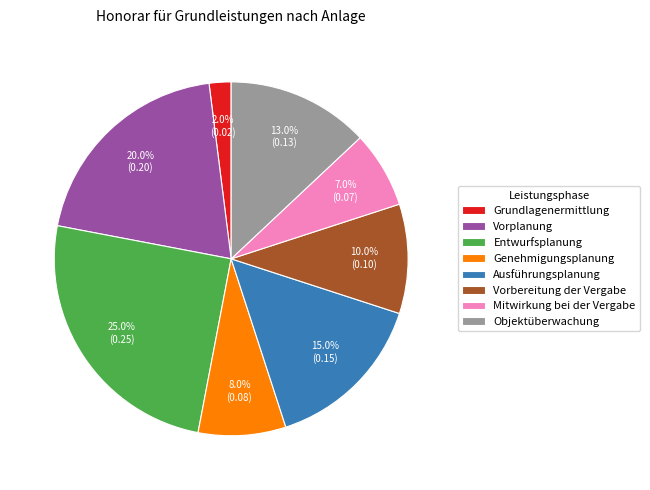

Which has a higher value, Vorbereitung der Vergabe or Vorplanung?

Vorplanung